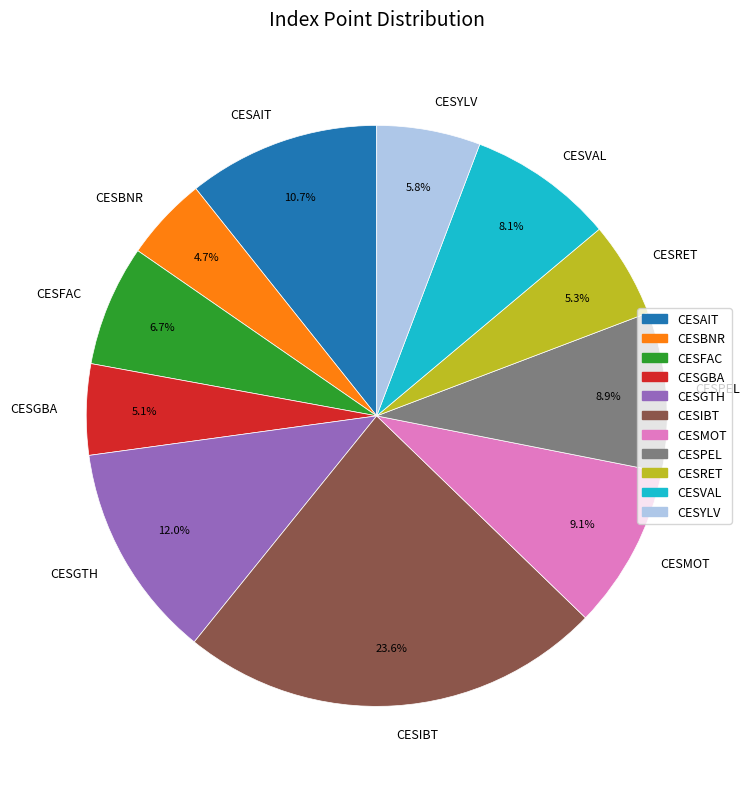

Is there any slice that represents more than half of the pie?

No